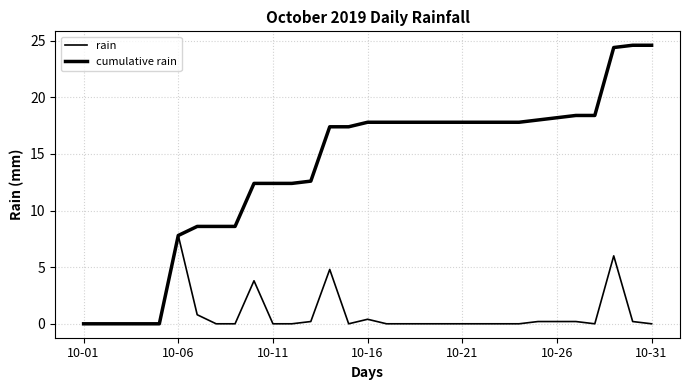

Which category has the lowest value in the cumulative rain series?

10-01